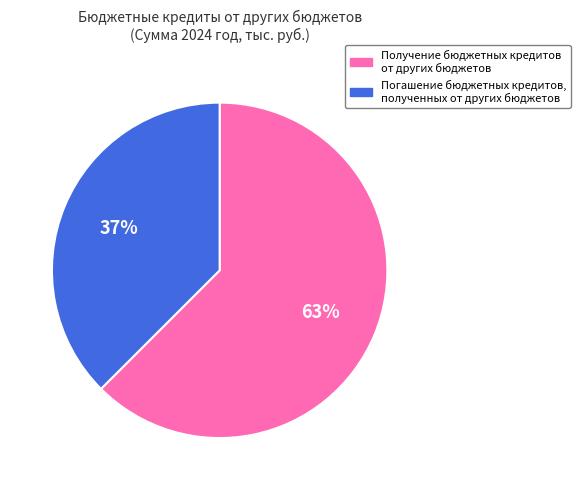

To the nearest percent, what portion does Получение бюджетных кредитов от других бюджетов represent?

63%